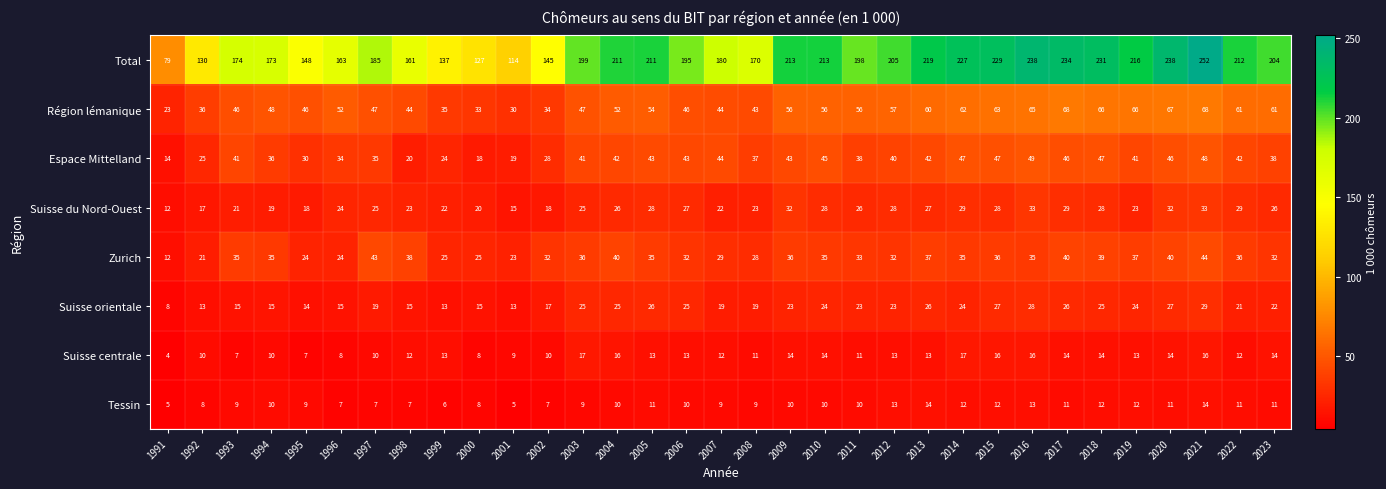

Is the value of Suisse centrale at 2014 greater than the value of Région lémanique at 2008?

No